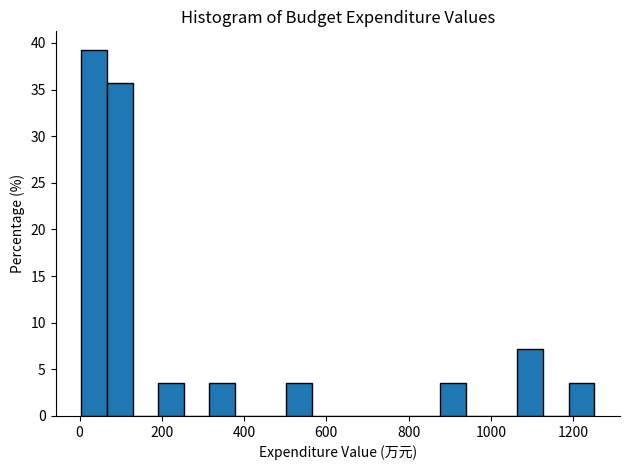

Read against the x-axis, roughly where is the centre of the tallest bar?

40